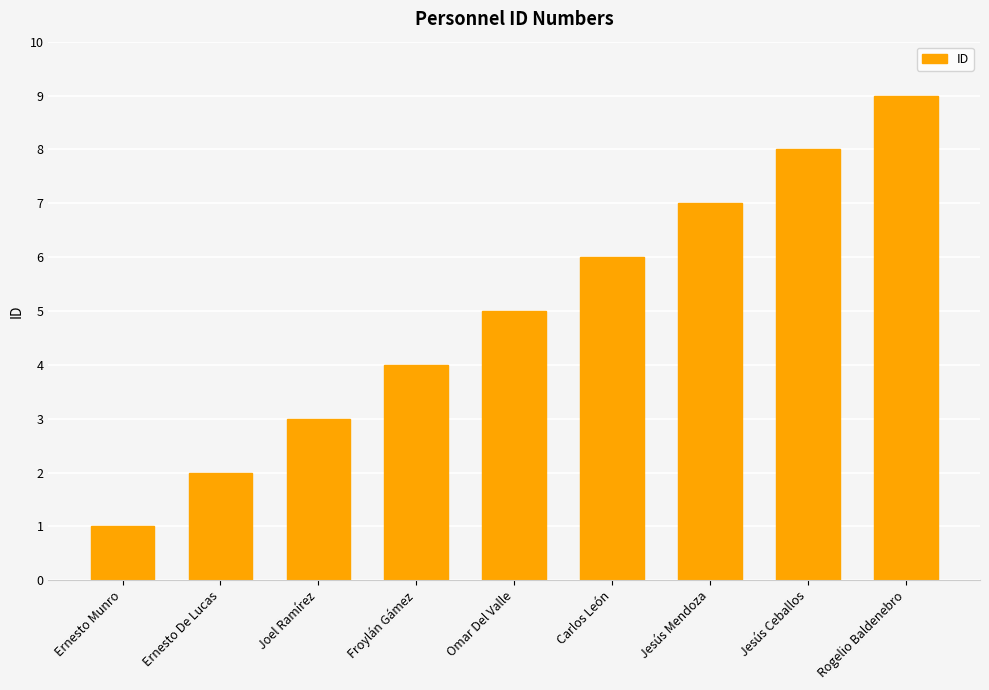

Rank the categories by value from lowest to highest.

Ernesto Munro, Ernesto De Lucas, Joel Ramírez, Froylán Gámez, Omar Del Valle, Carlos León, Jesús Mendoza, Jesús Ceballos, Rogelio Baldenebro